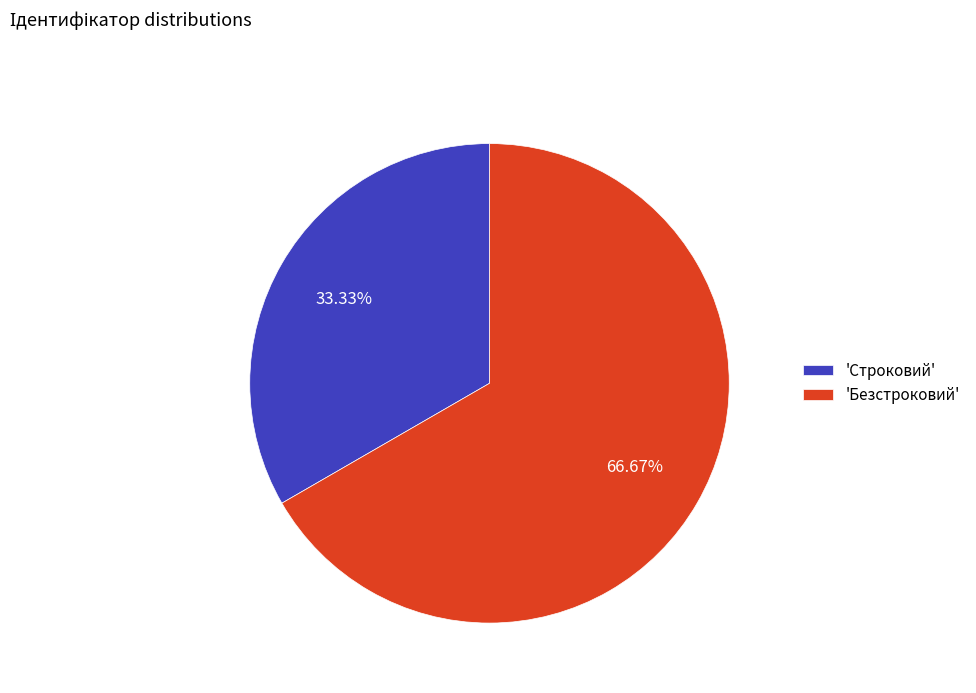

Rank the categories by value from highest to lowest.

'Безстроковий', 'Строковий'